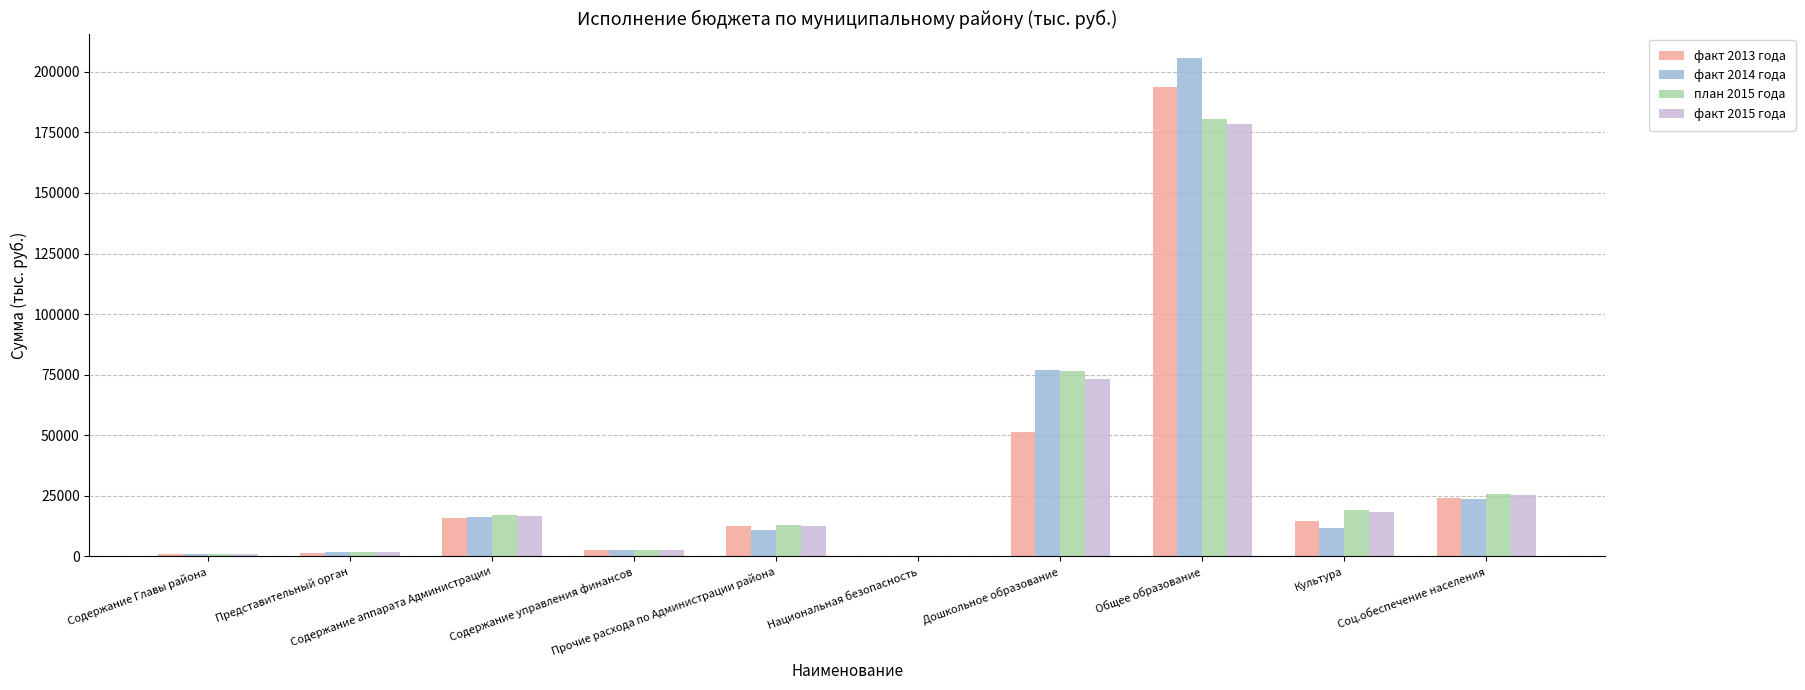

How many series are shown in this chart?

4